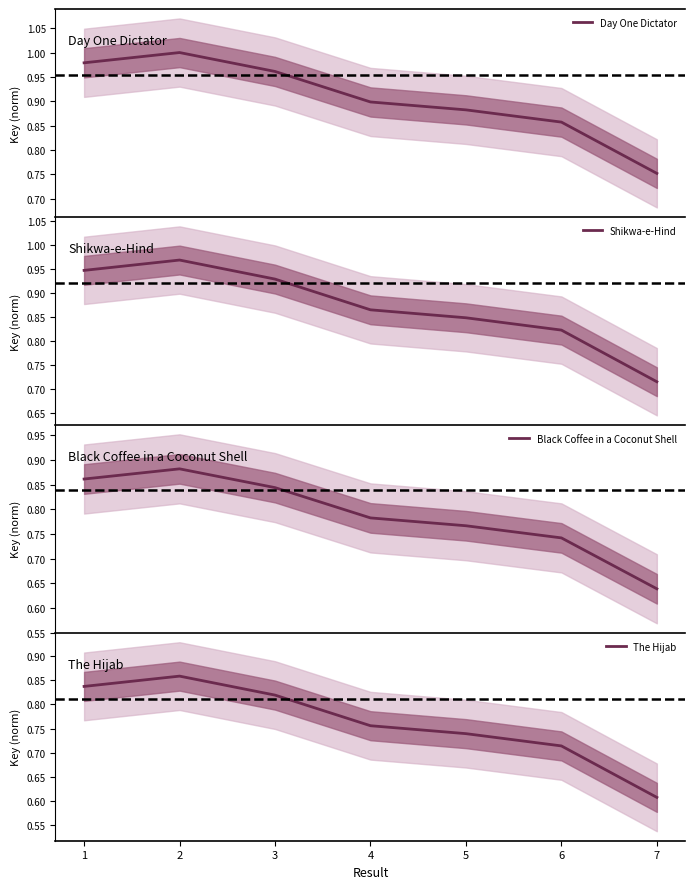

Between 1 and 4, which series saw the biggest shift?

Shikwa-e-Hind